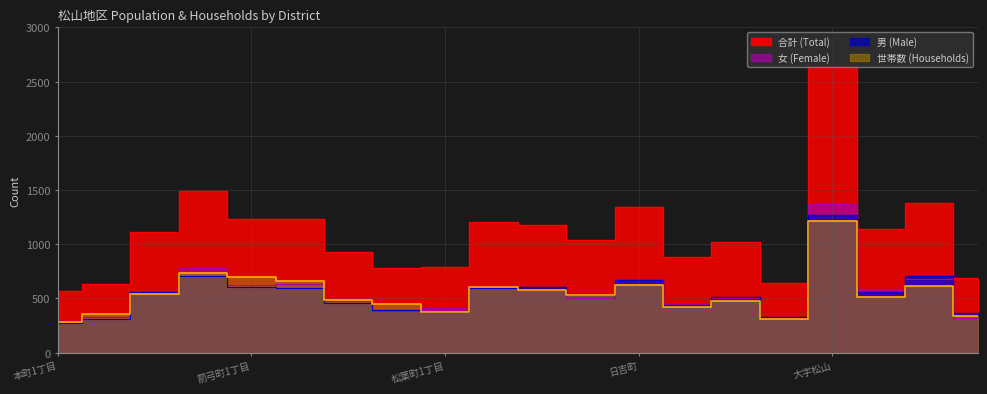

Which series has the widest spread of values?

合計 (Total)